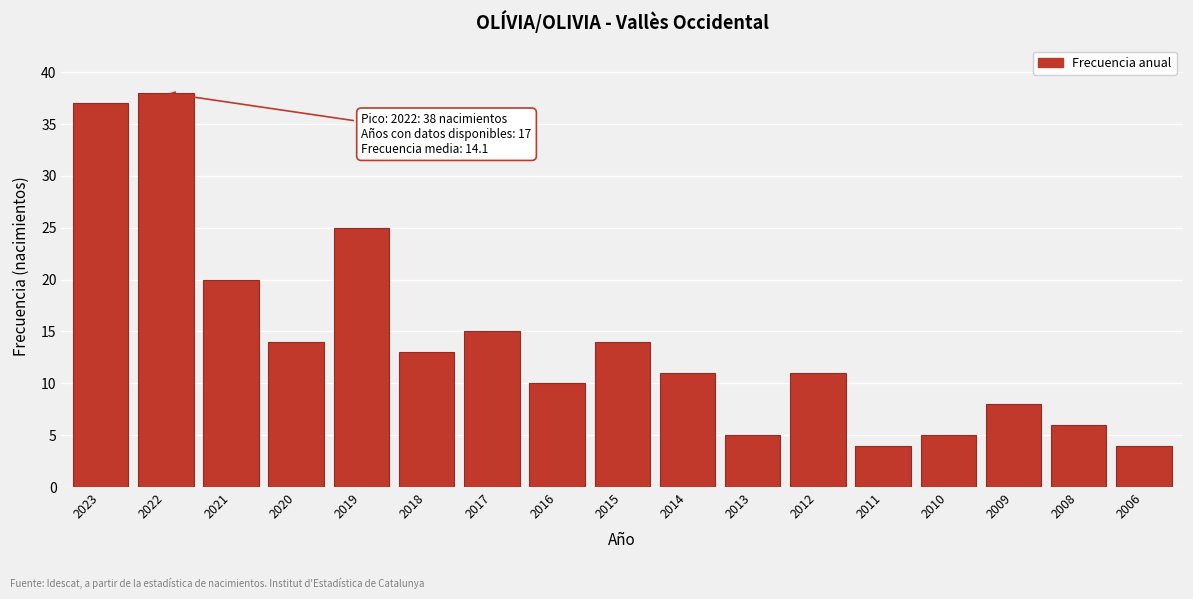

Reading left to right, list all the values displayed in this chart.

2023=37	2022=38	2021=20	2020=14	2019=25	2018=13	2017=15	2016=10	2015=14	2014=11	2013=5	2012=11	2011=4	2010=5	2009=8	2008=6	2006=4